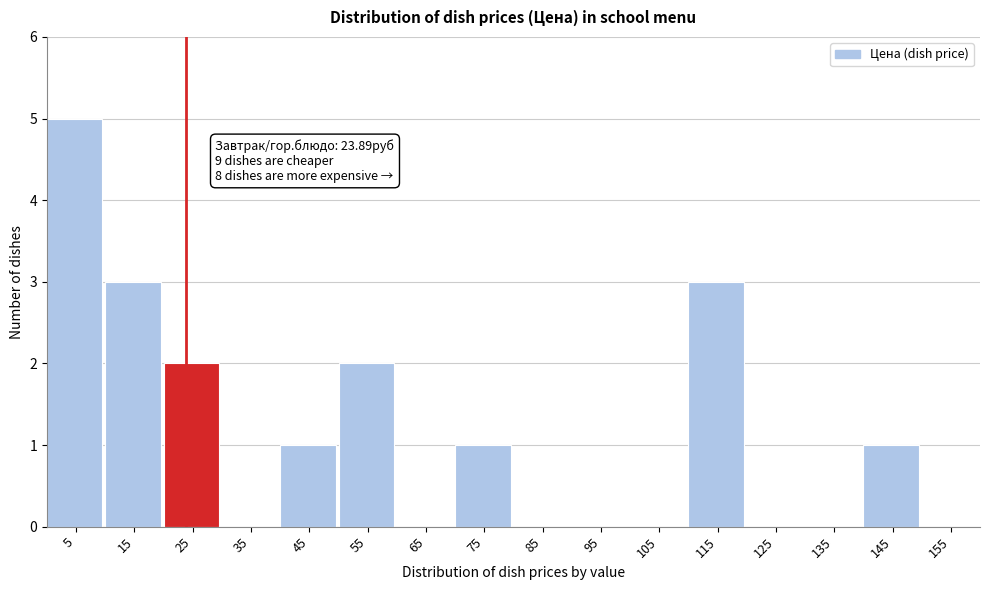

Over which range of the x-axis is the bar tallest?

0 to 10